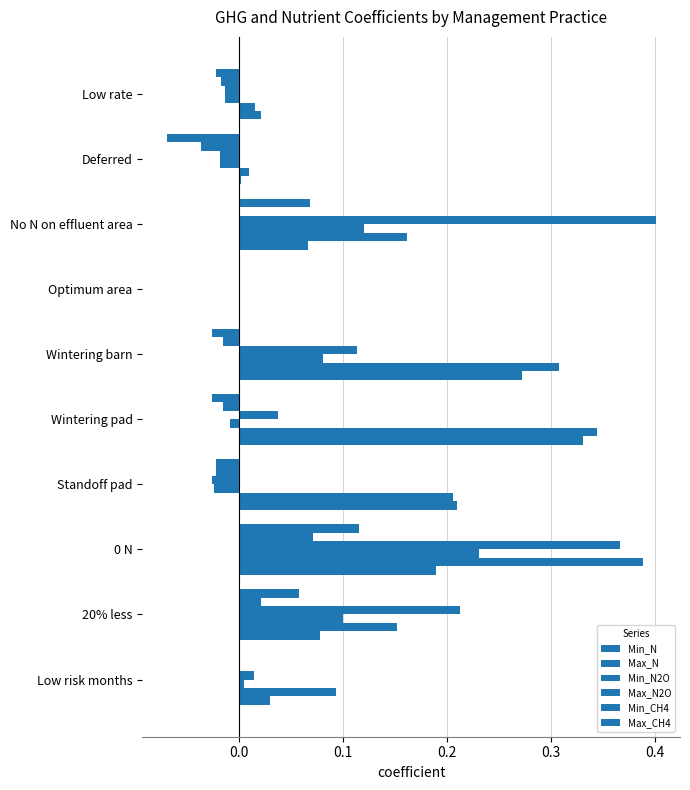

What is the difference between the maximum and minimum values in the Min_N2O series?

0.3